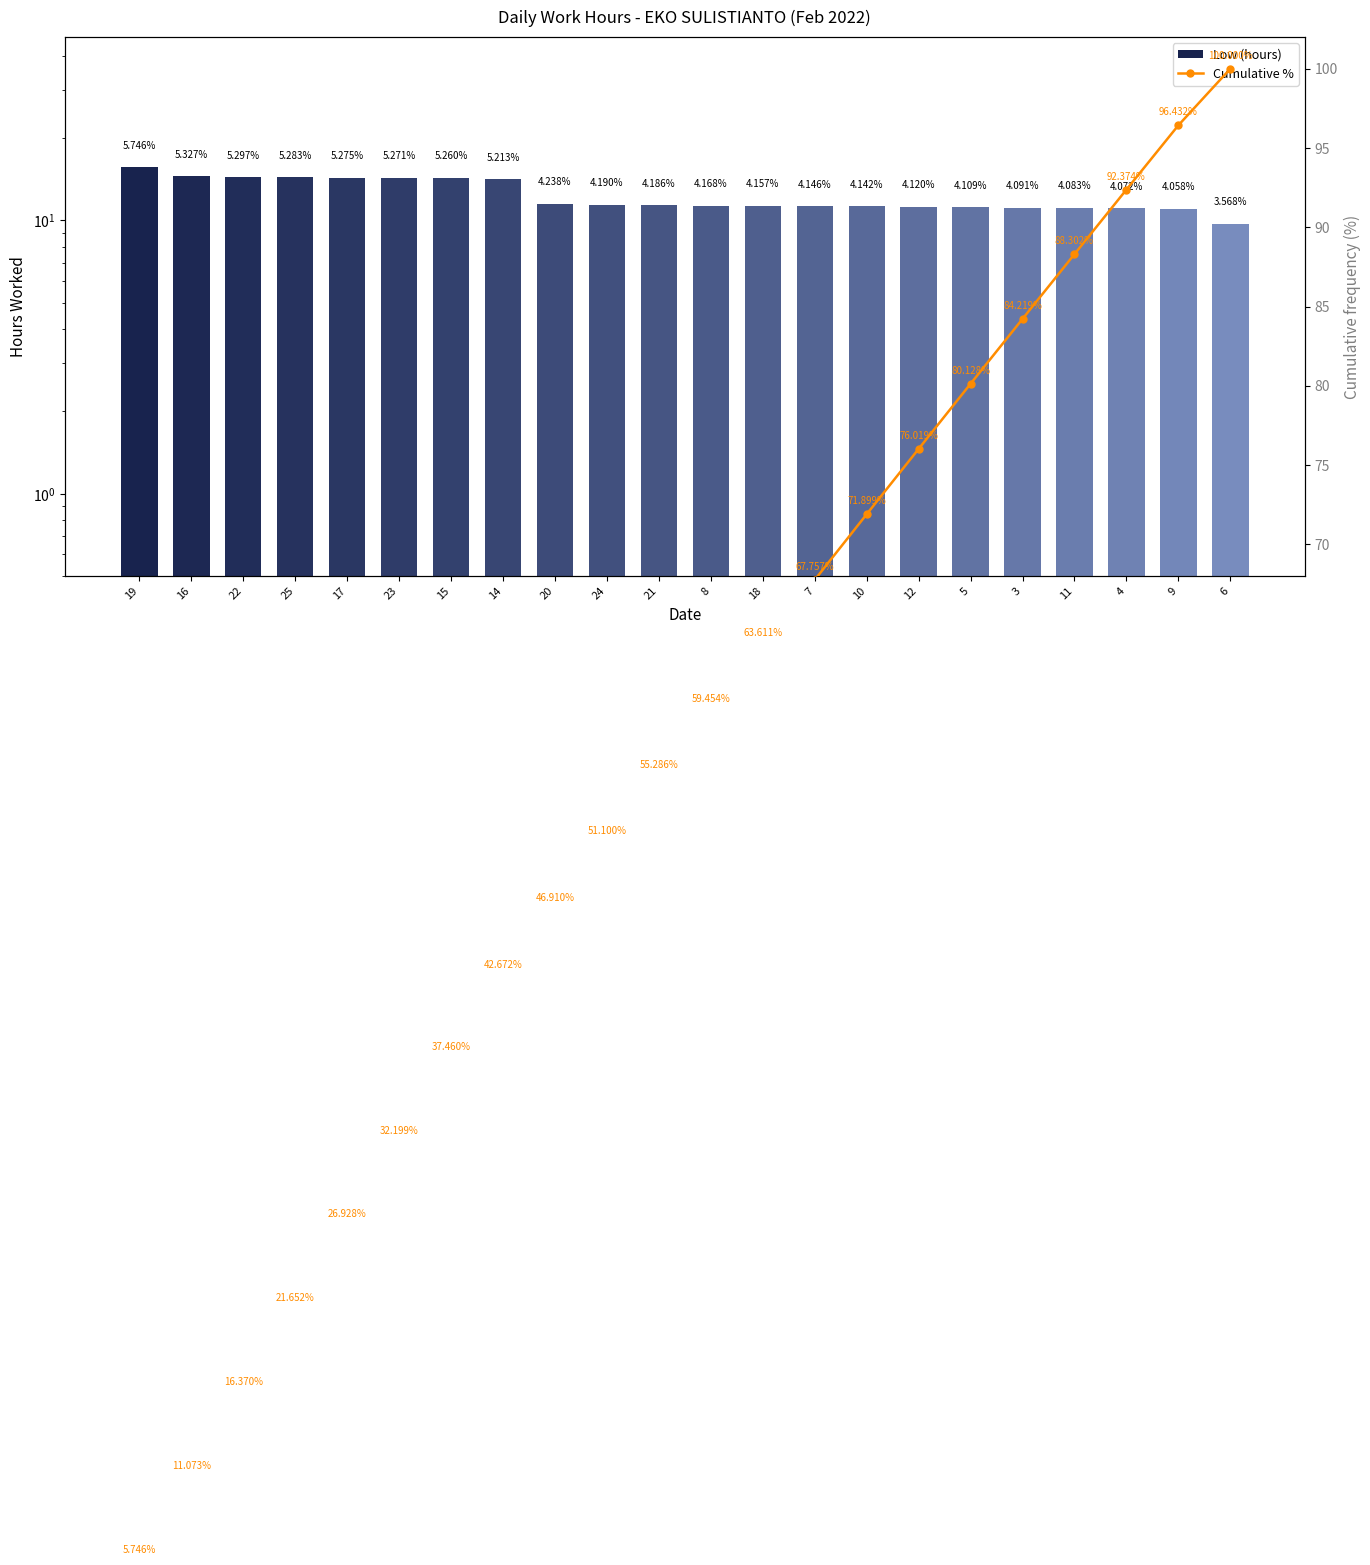

What is the label of the 4th bar from the right?

11